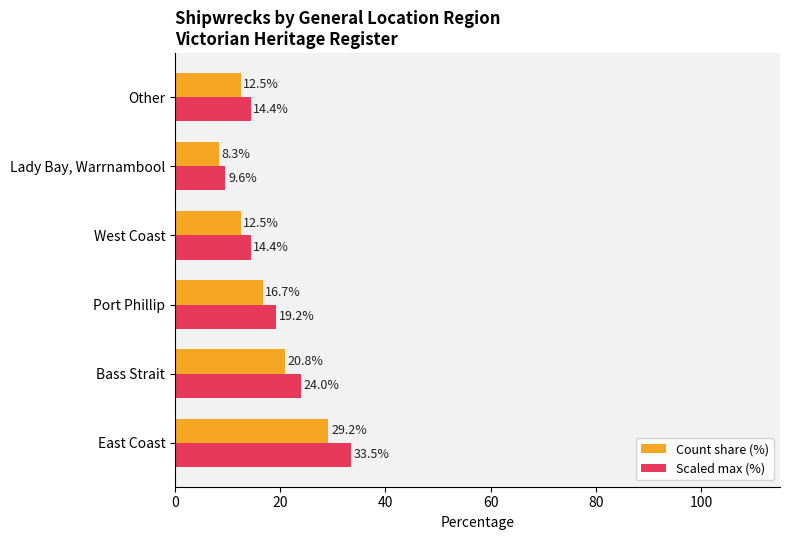

At which label is Scaled max (%) closest to 21?

Port Phillip